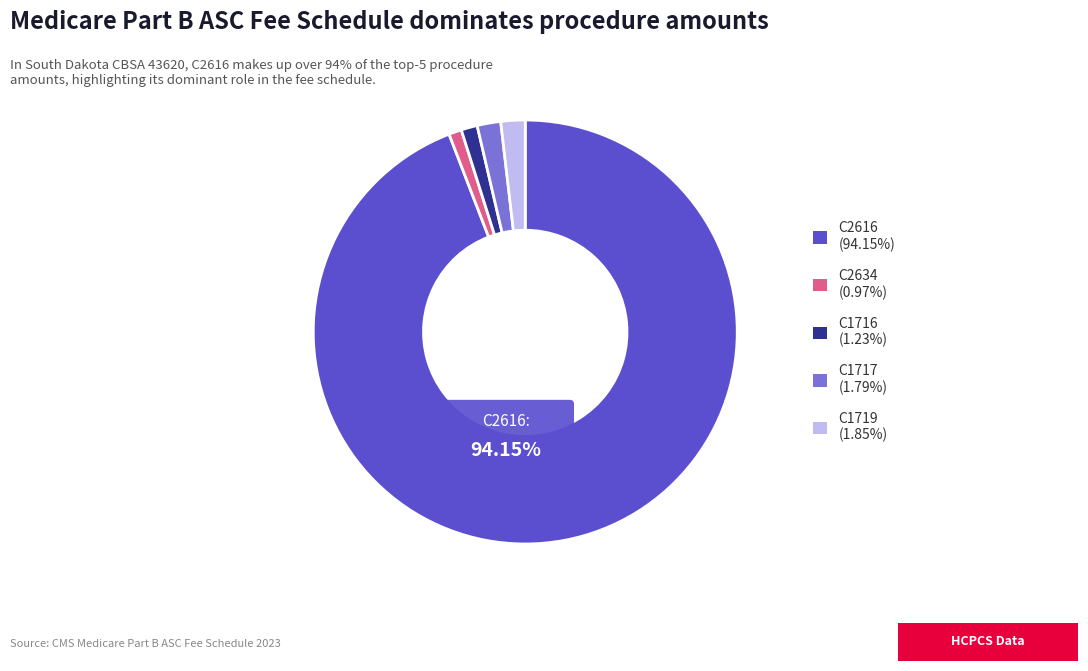

To the nearest percent, what percentage of the pie is C1719?

2%